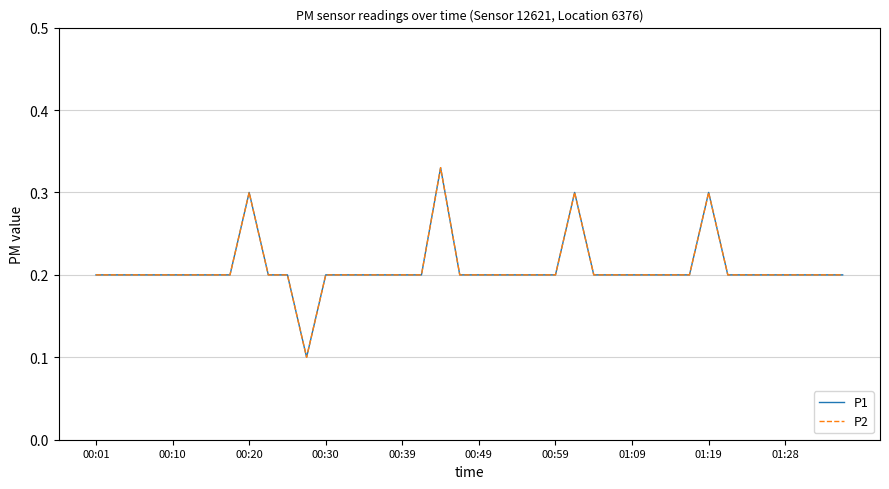

Does the chart have visible grid lines?

Yes